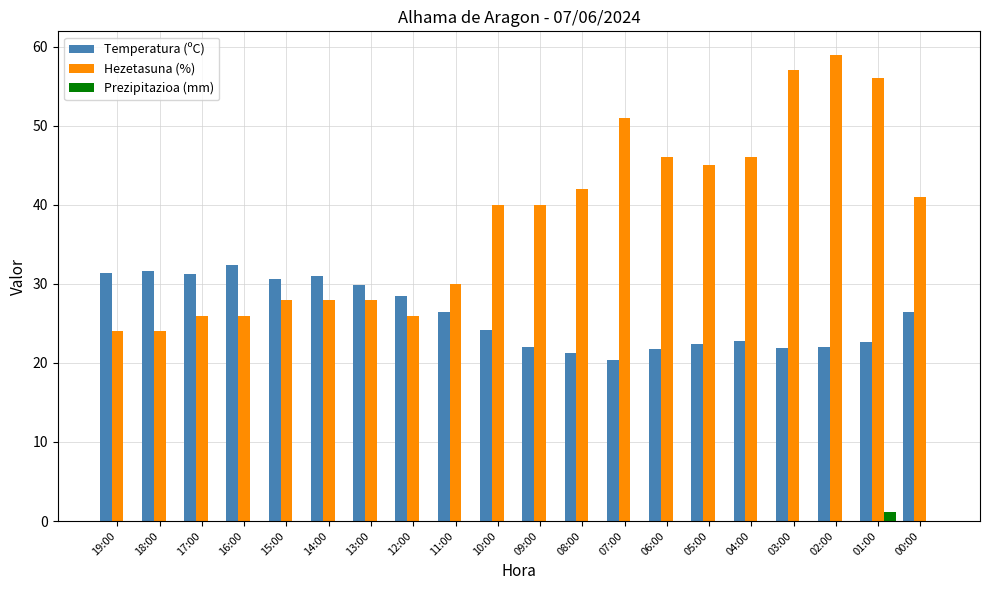

Which category has the highest value in the Prezipitazioa (mm) series?

01:00